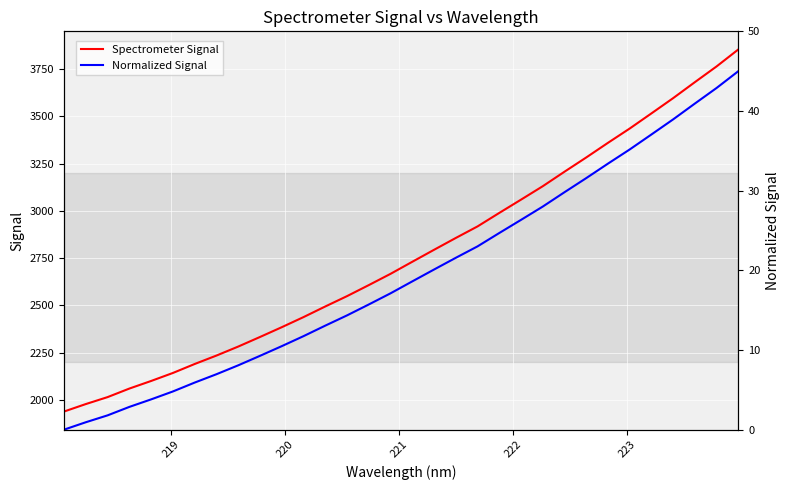

What is the highest value of the Spectrometer Signal series?

3853.7